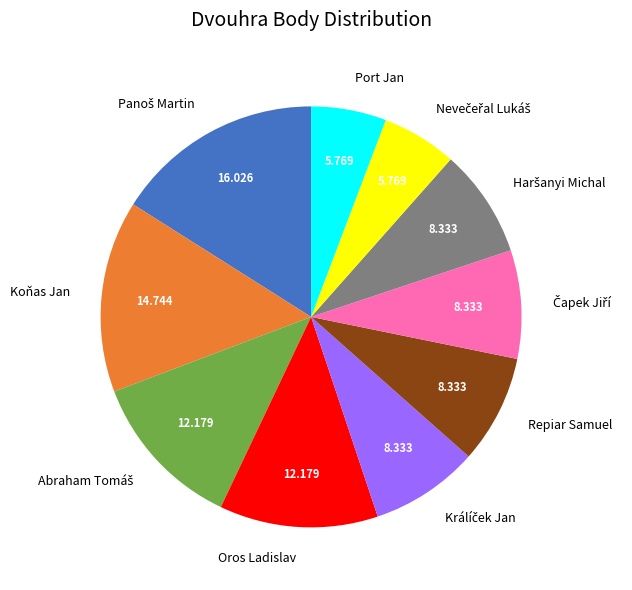

How many slices are in this pie chart?

10